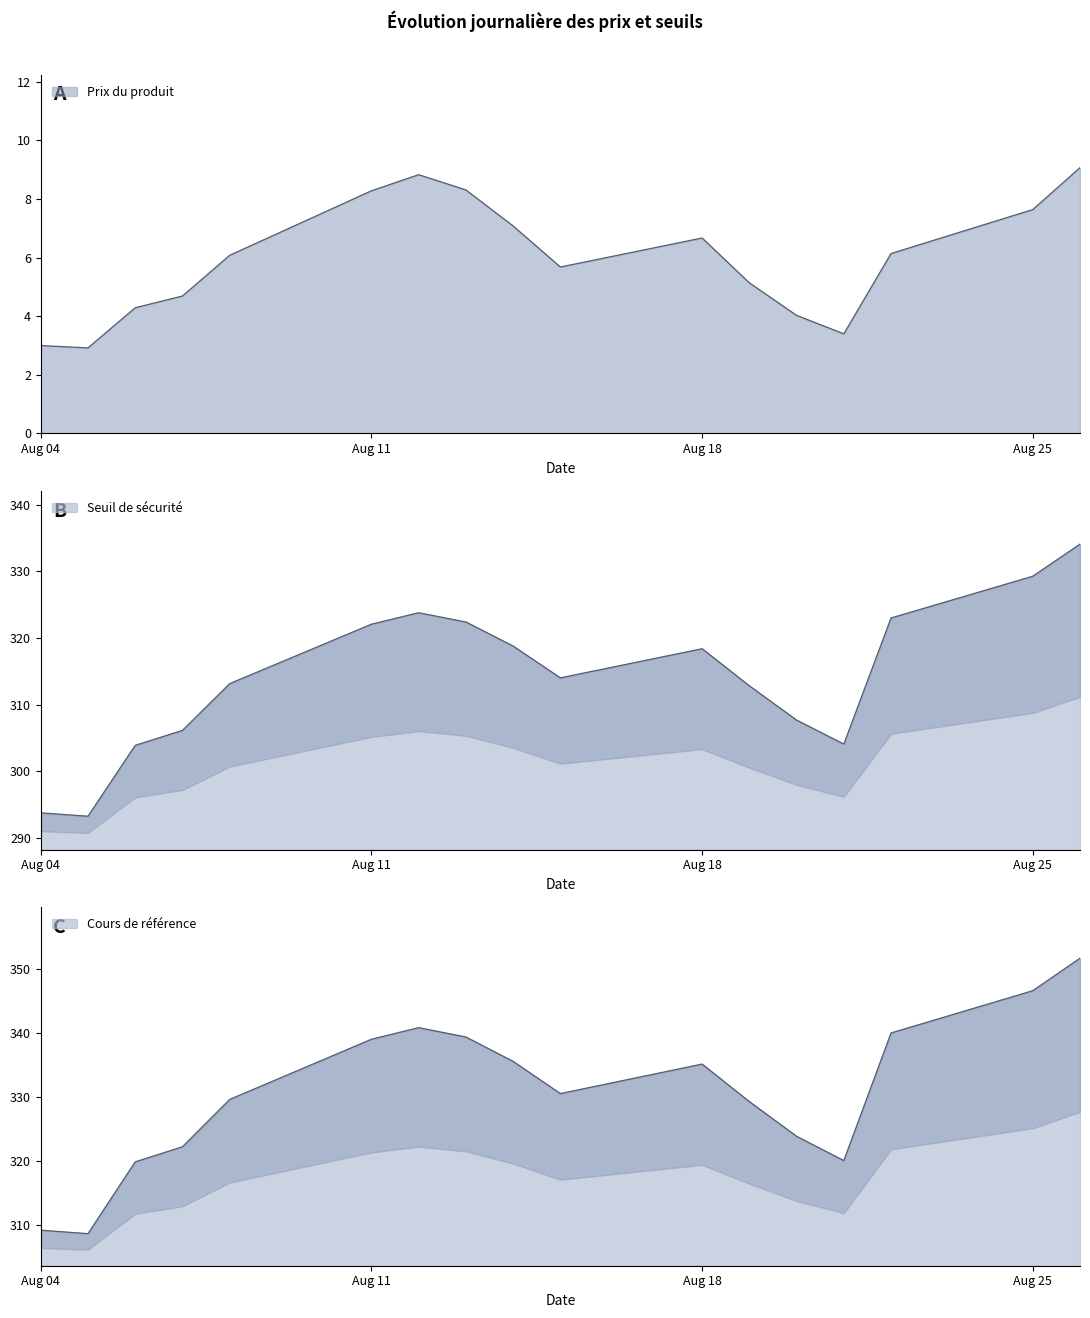

What is the minimum value shown in the chart?

2.9